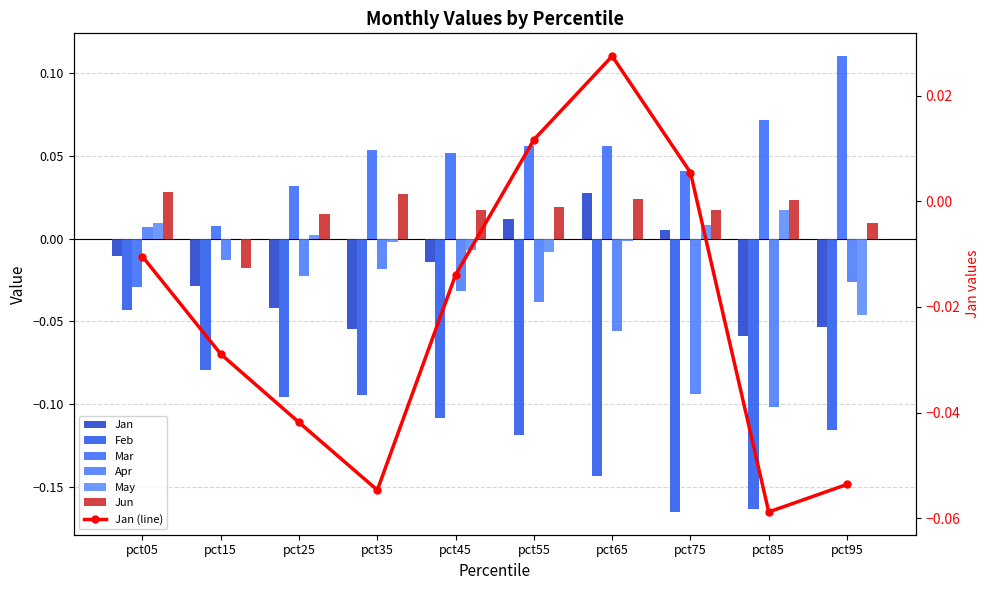

Which series has the largest total across all categories?

Mar